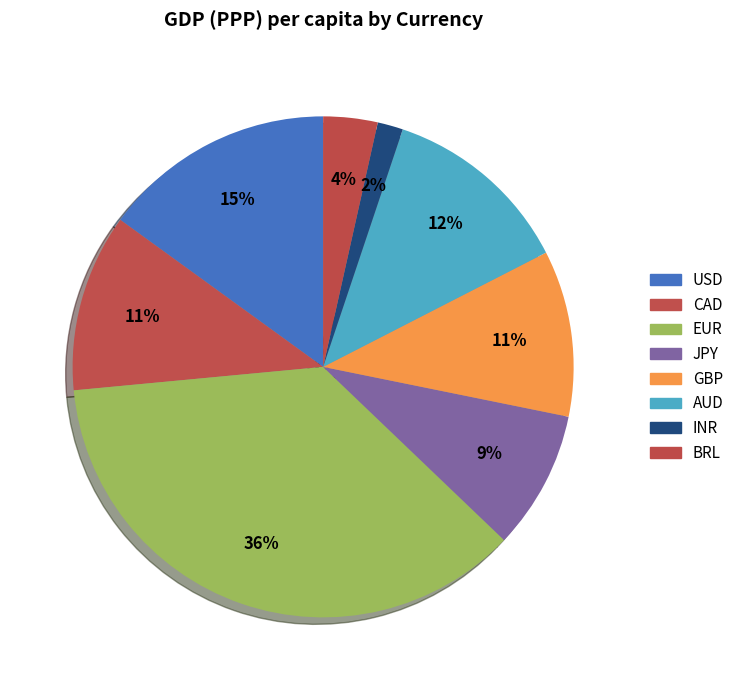

Does JPY represent more than half of the total?

No